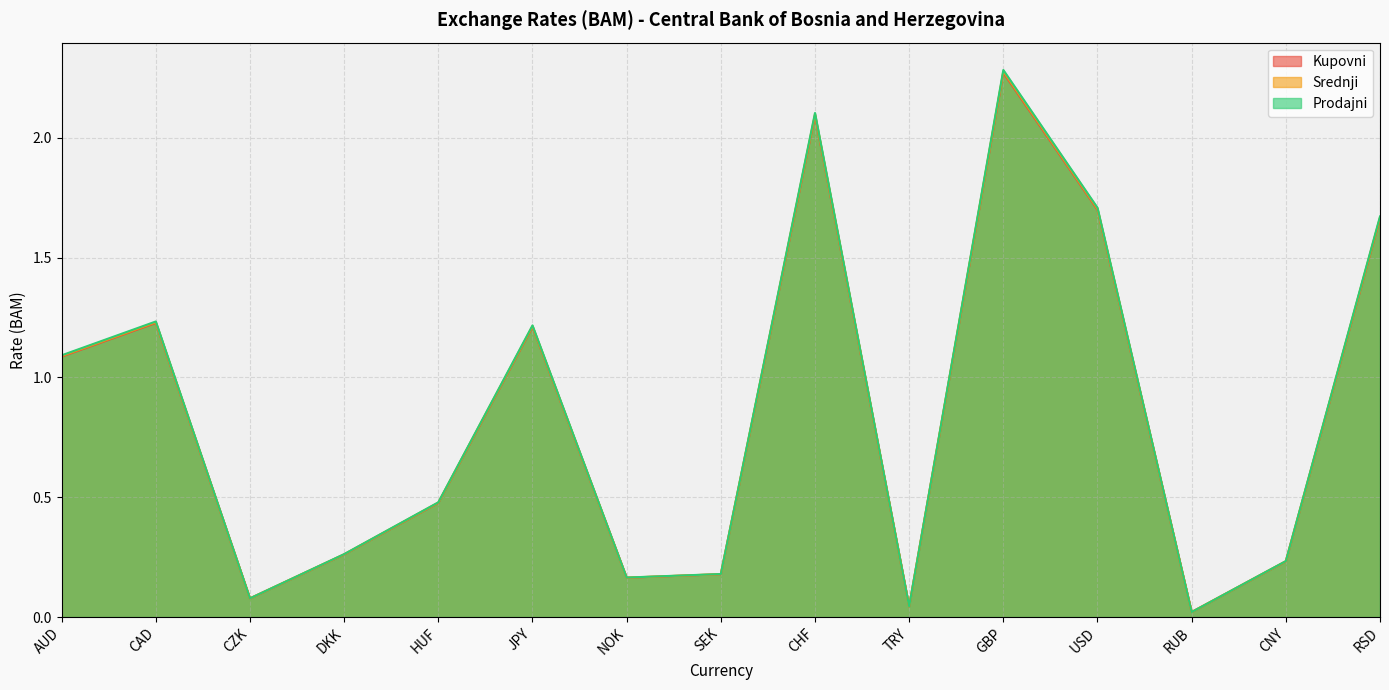

What is the label of the 5th point from the right?

GBP